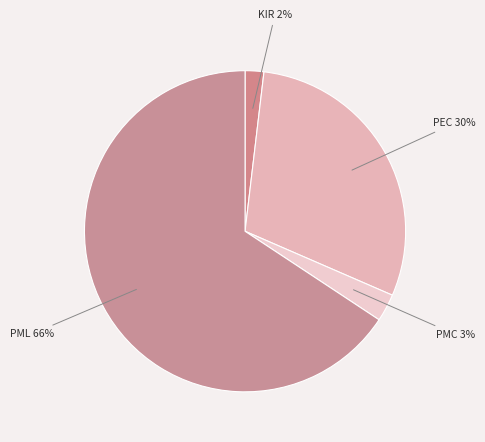

What is the majority slice?

PML